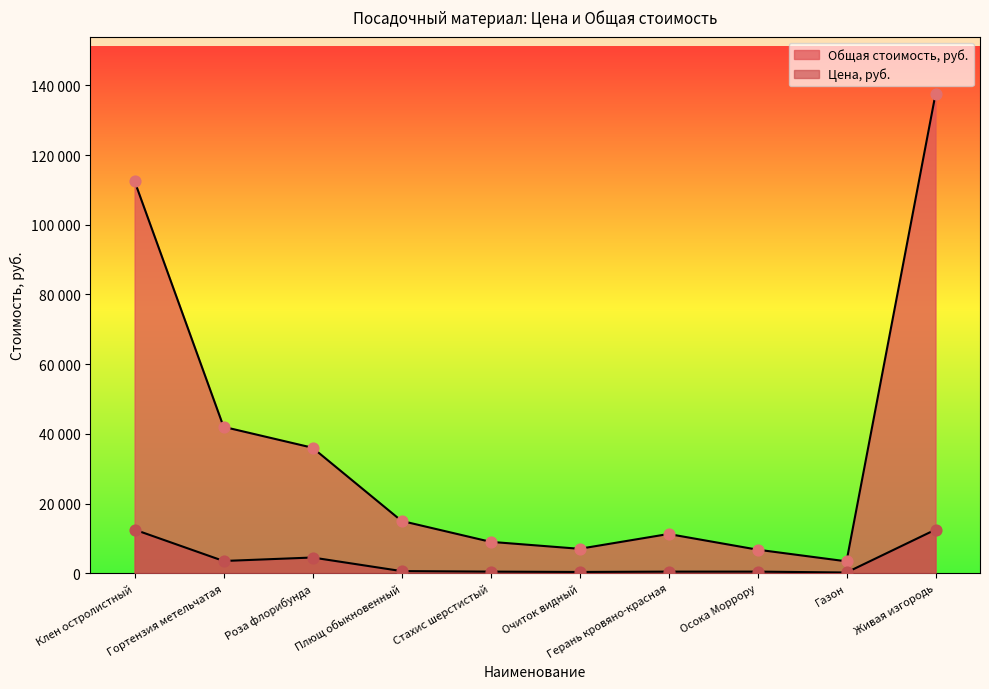

At how many categories does at least one series exceed 33988?

4